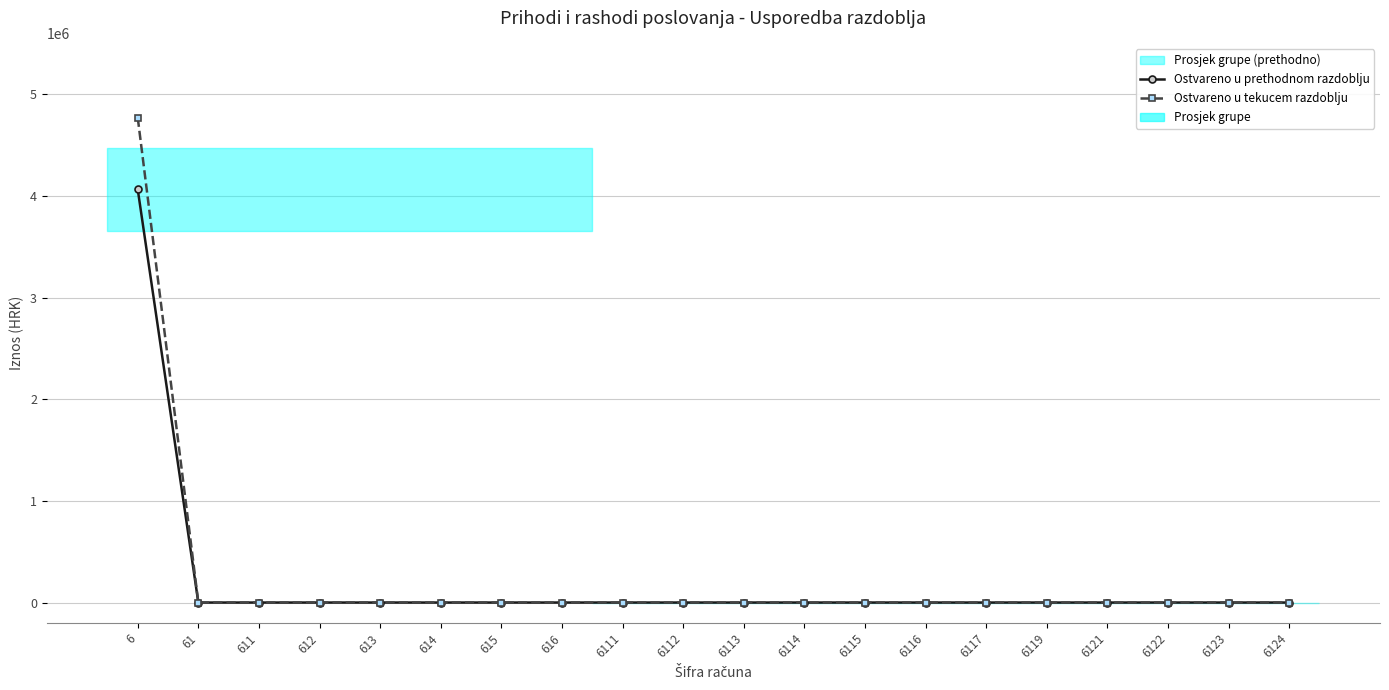

The value of Ostvareno u prethodnom razdoblju at 615 is 0.0. True or false?

True